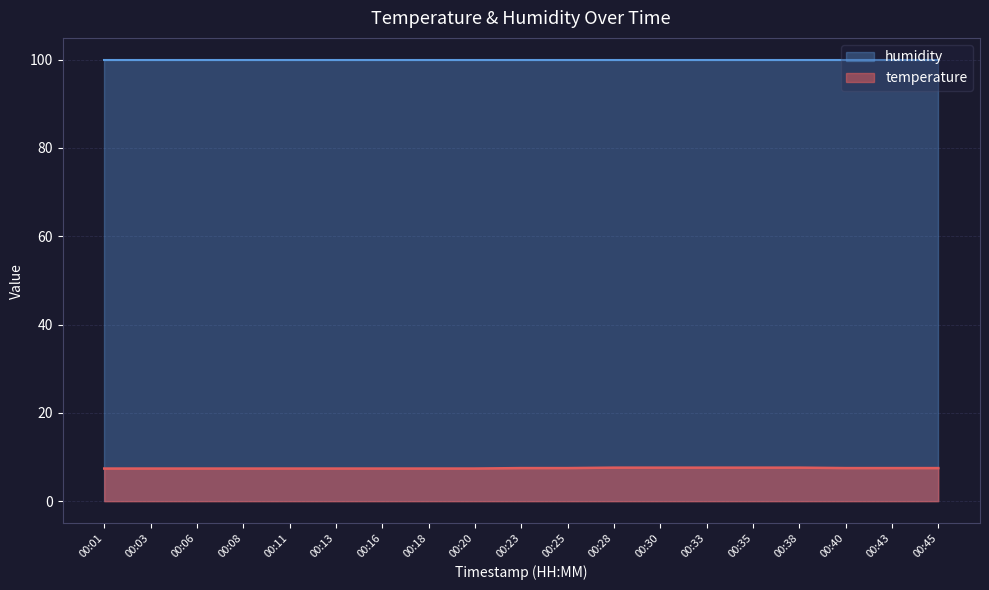

What is the smallest value displayed?

7.4